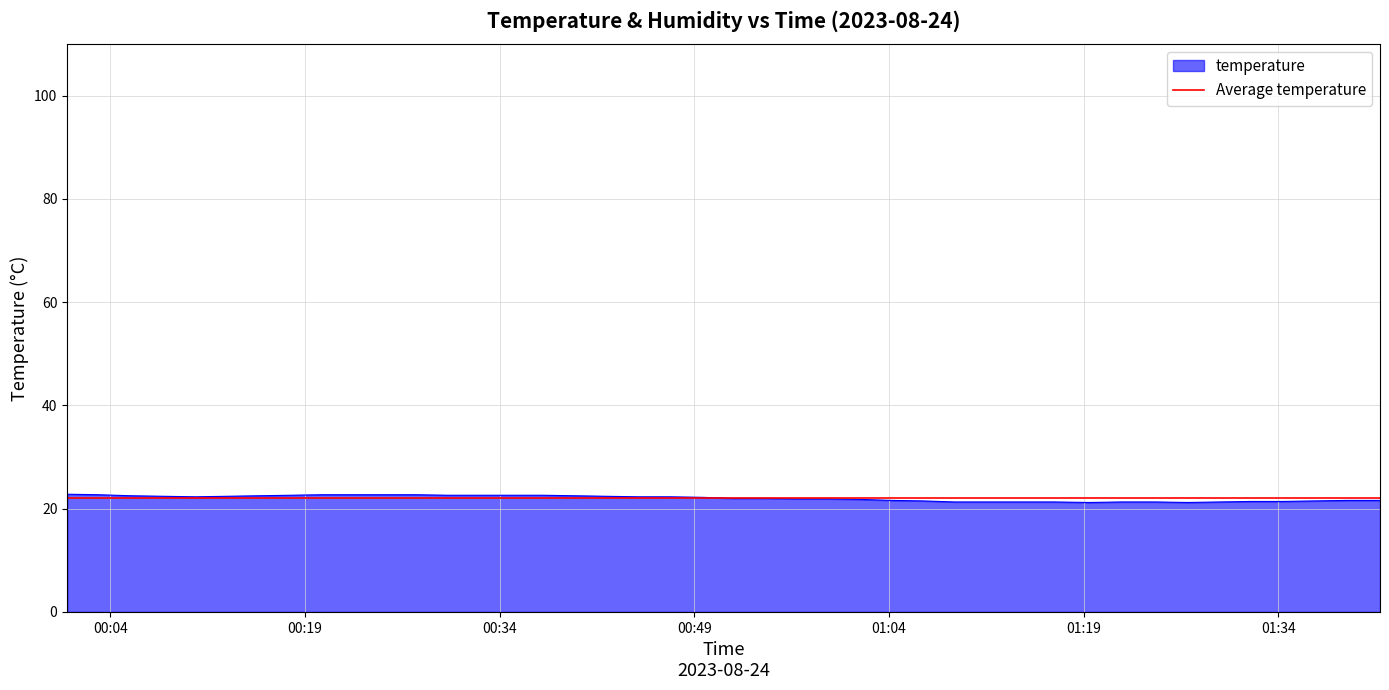

How many values exceed 22?

21